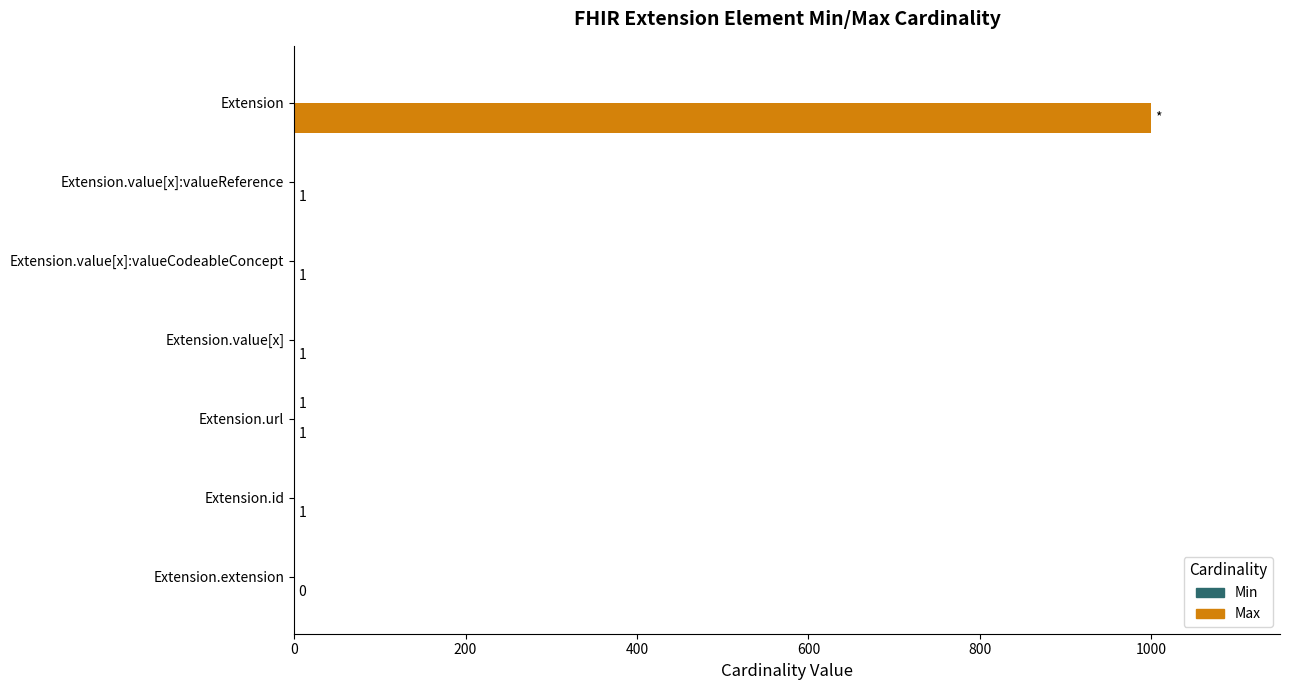

What is the sum of all Max values?

1004